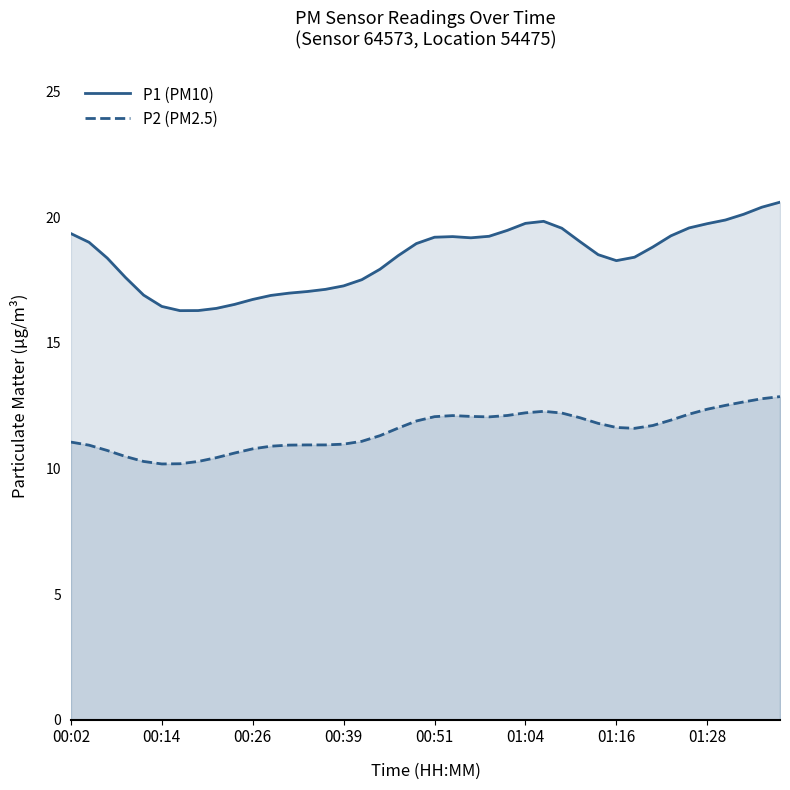

What is the highest value of the P1 (PM10) series?

20.6